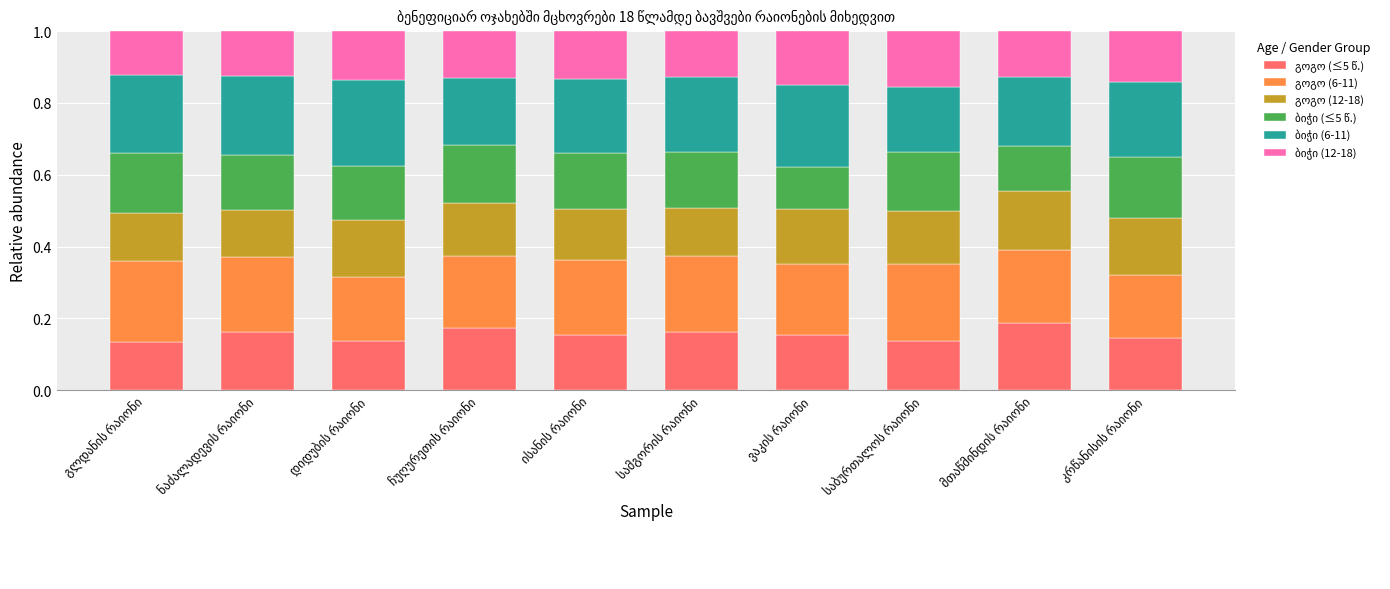

What is the value of the გოგო (6-11) bar at the 4th from the left?

0.2